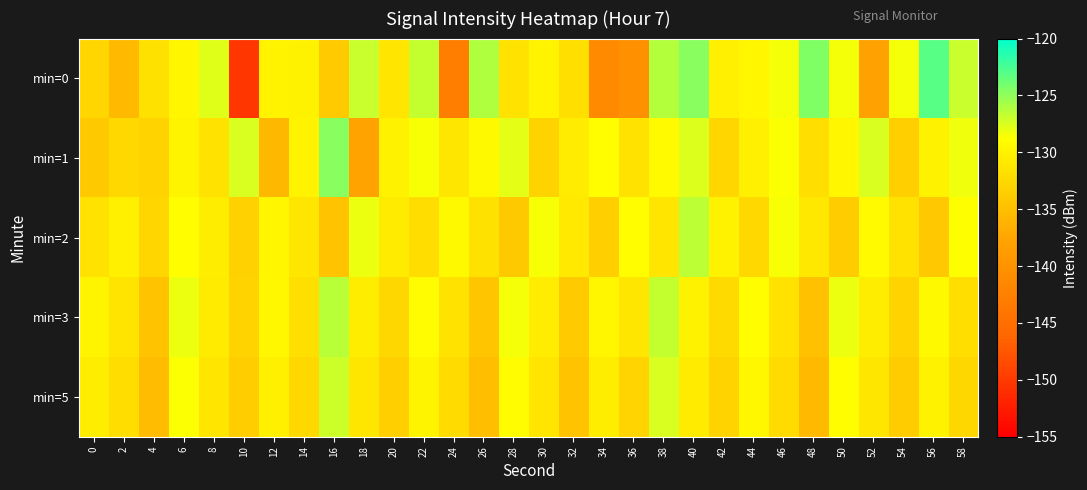

What is the spread (max minus min) of values at 54?

5.4